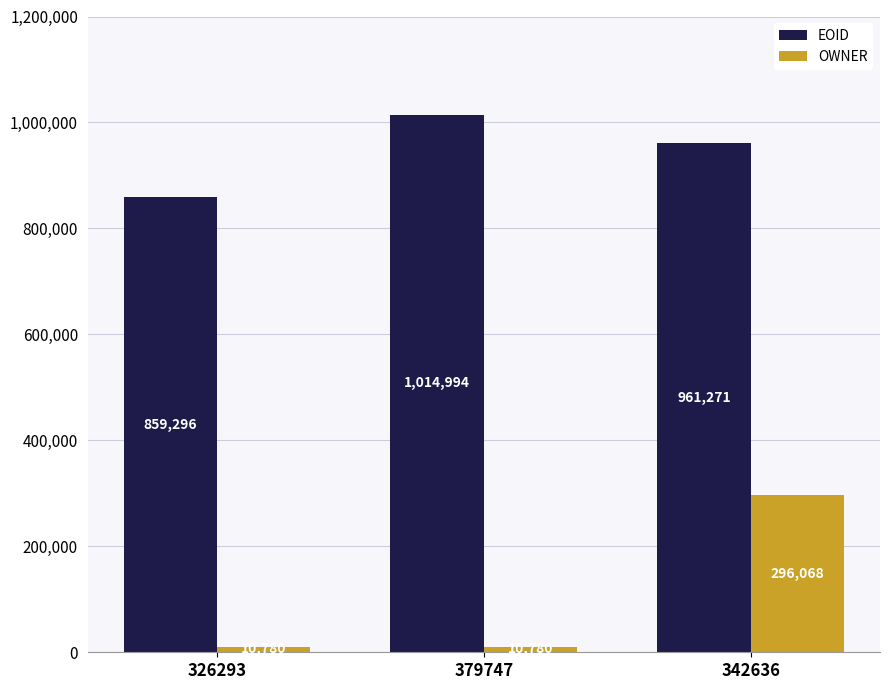

What is the difference between the maximum and minimum values in the OWNER series?

285288